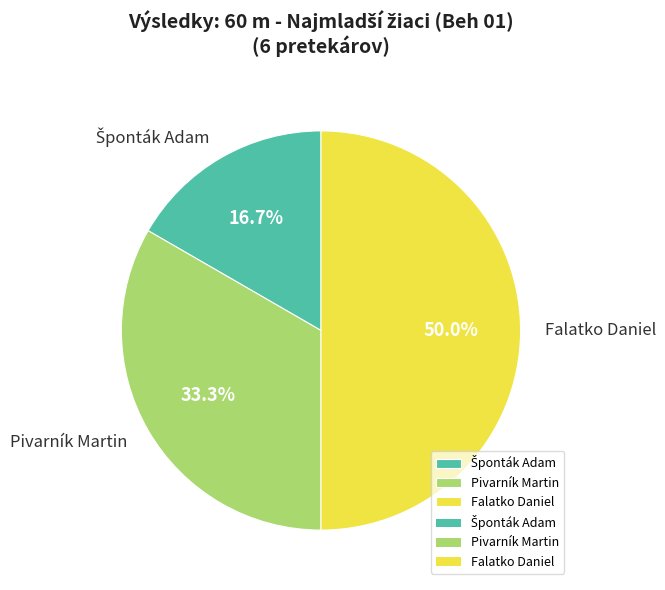

What is the total percentage of Falatko Daniel and Pivarník Martin?

83.3%